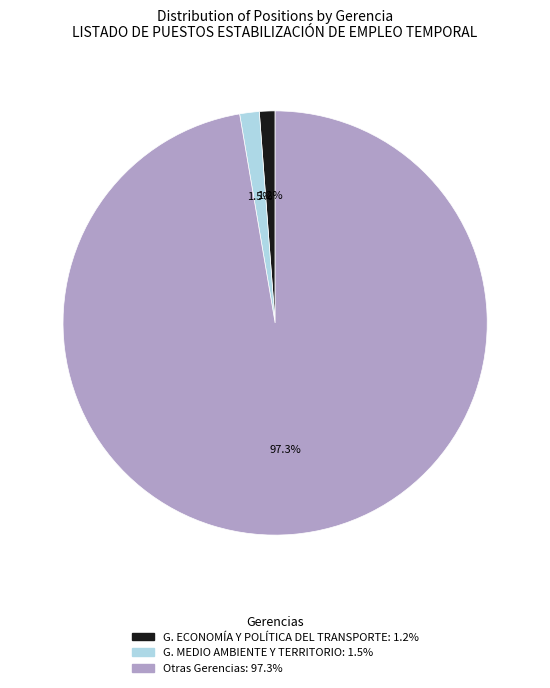

Does any single category account for the majority?

Yes